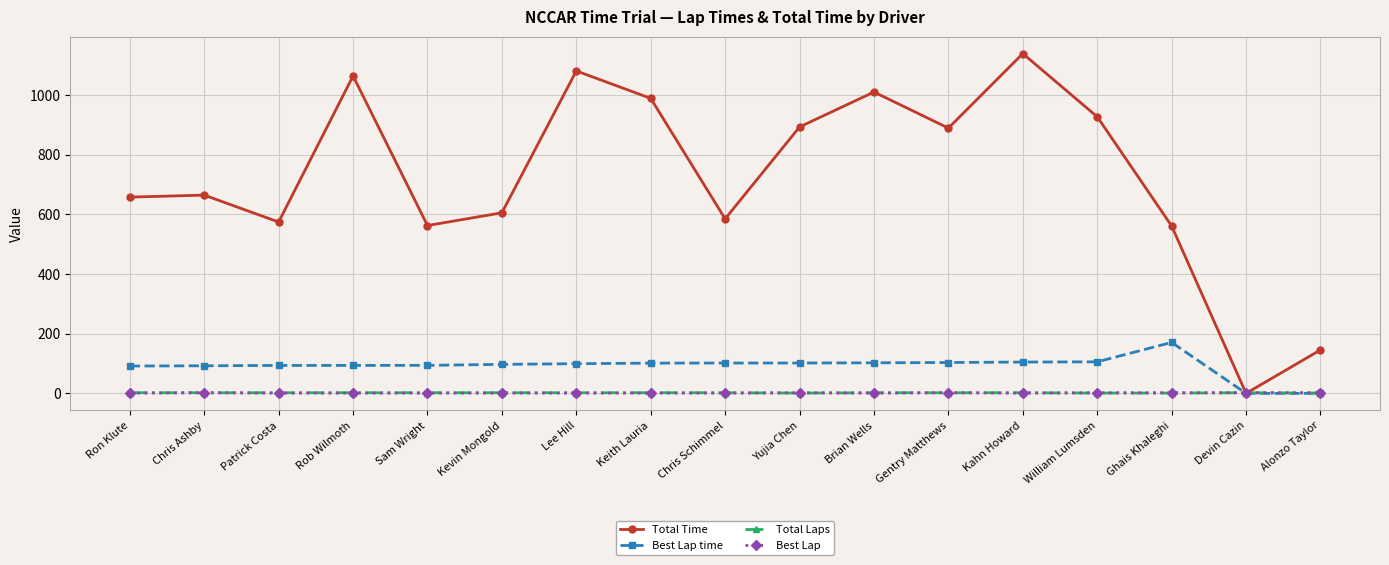

Between which two adjacent categories do Total Time and Best Lap first intersect?

Ghais Khaleghi and Devin Cazin